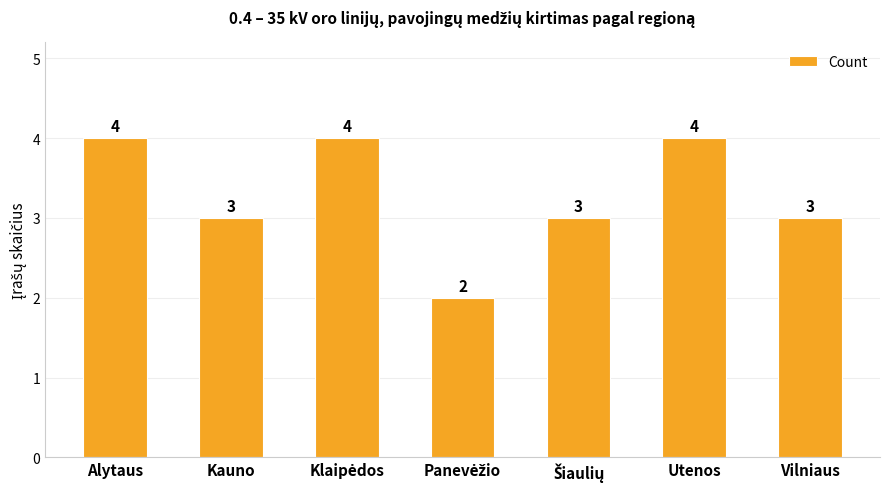

What is the maximum value shown in the chart?

4